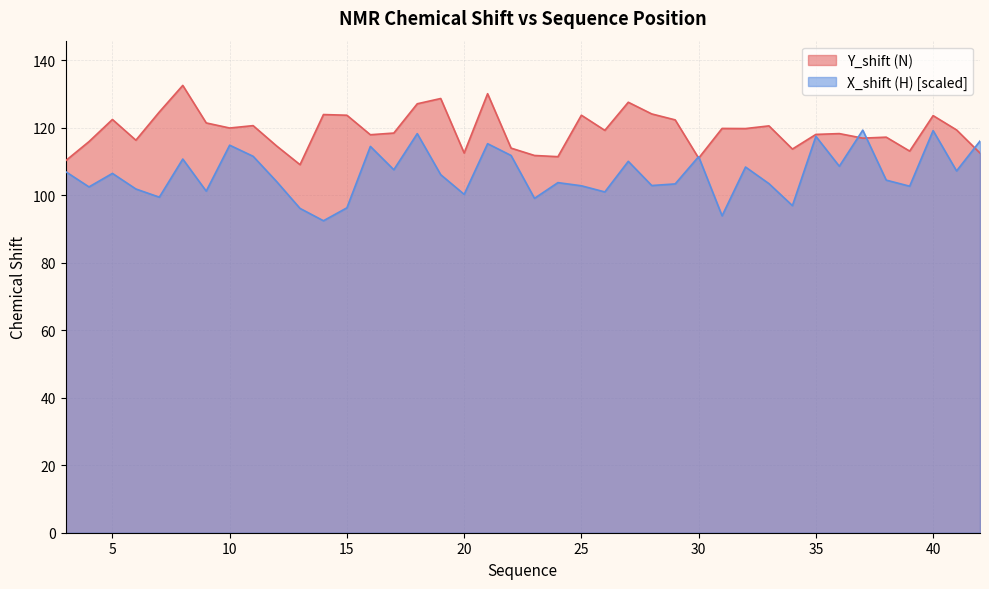

Read the Y_shift (N) value at 5.

122.4